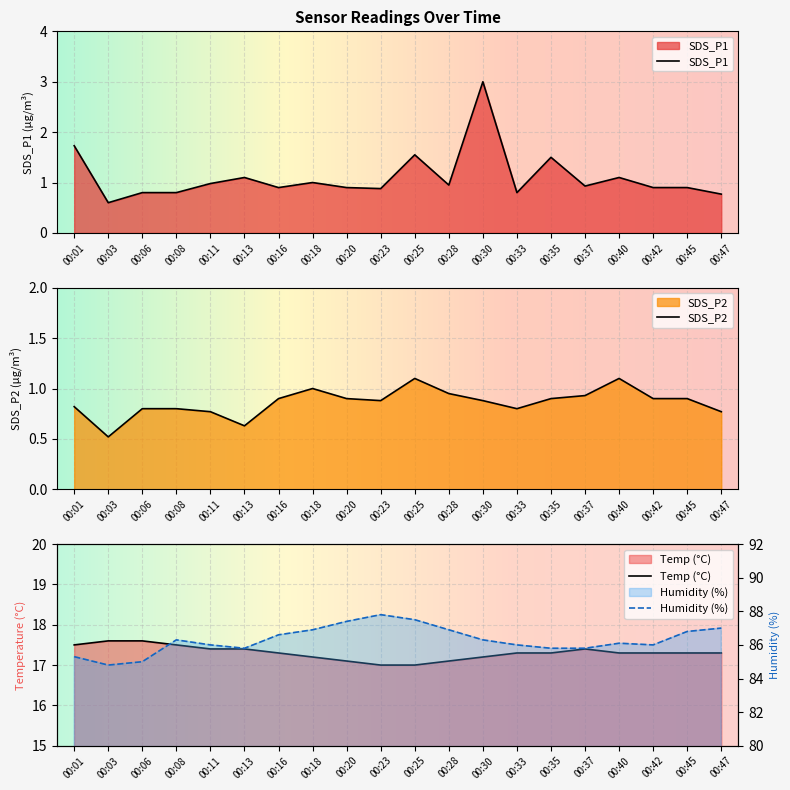

What is the maximum value shown in the chart?

87.8